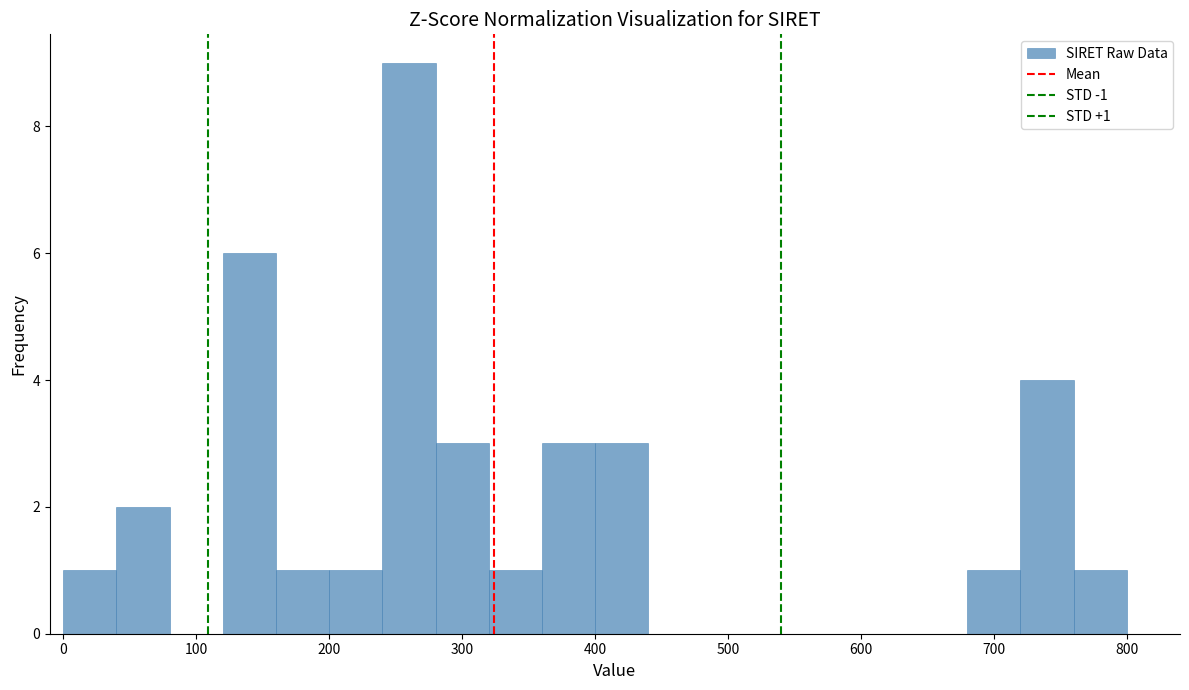

Which range on the x-axis has the tallest bar?

240 to 280